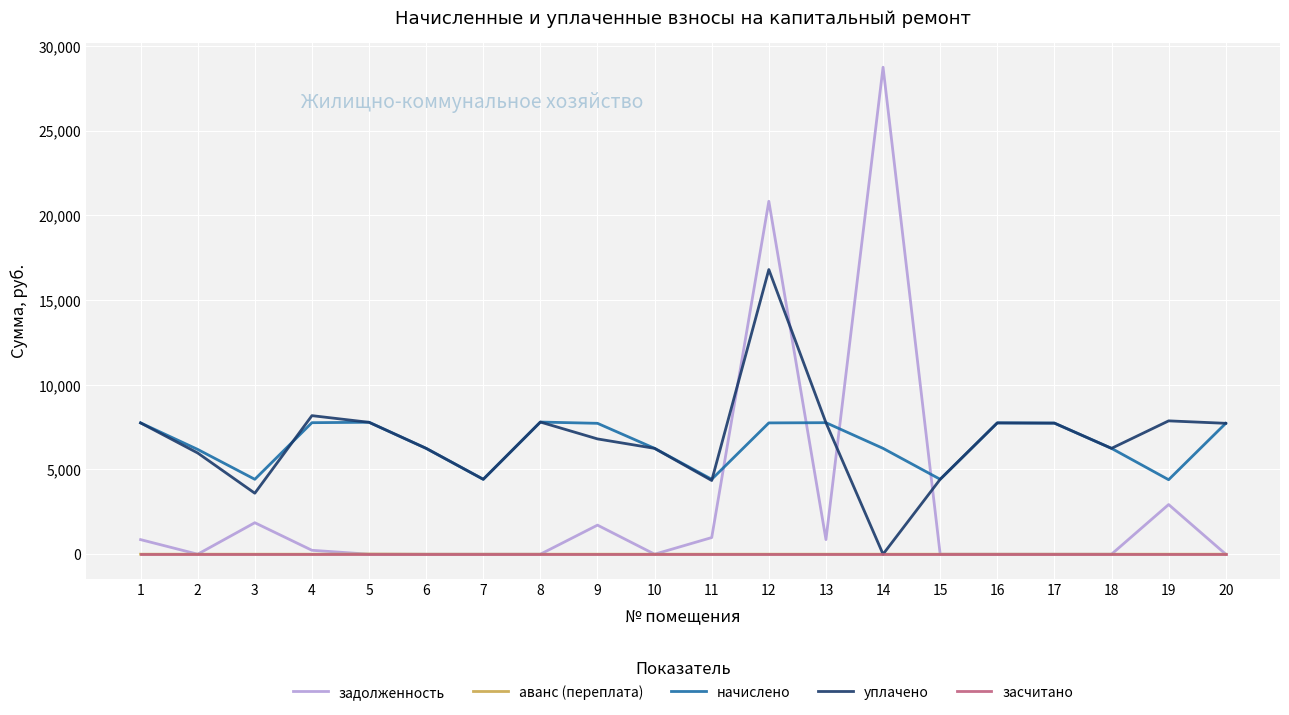

The аванс (переплата) series shows 0.0 at 3. True or false?

True